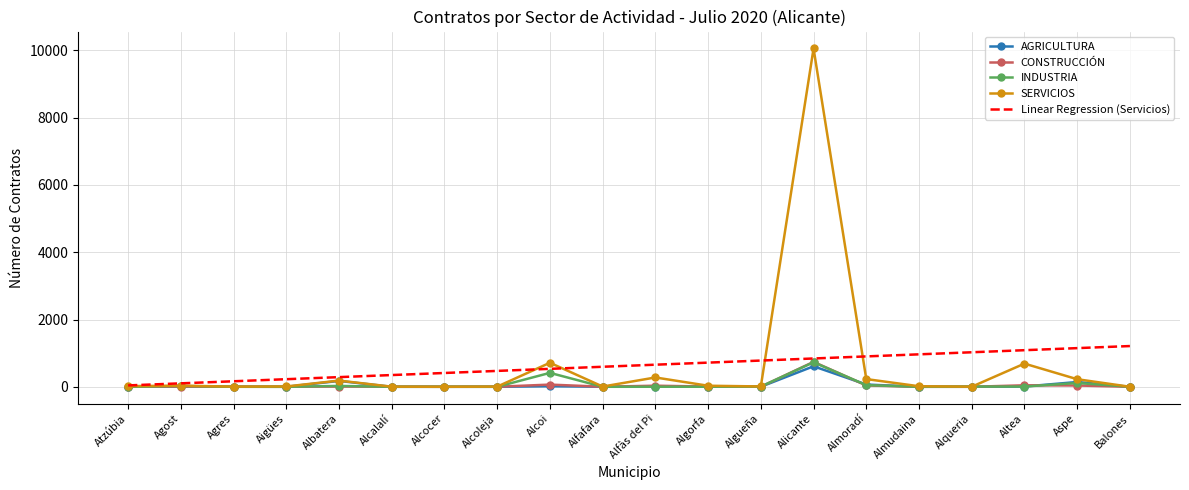

Which series has the widest spread of values?

SERVICIOS